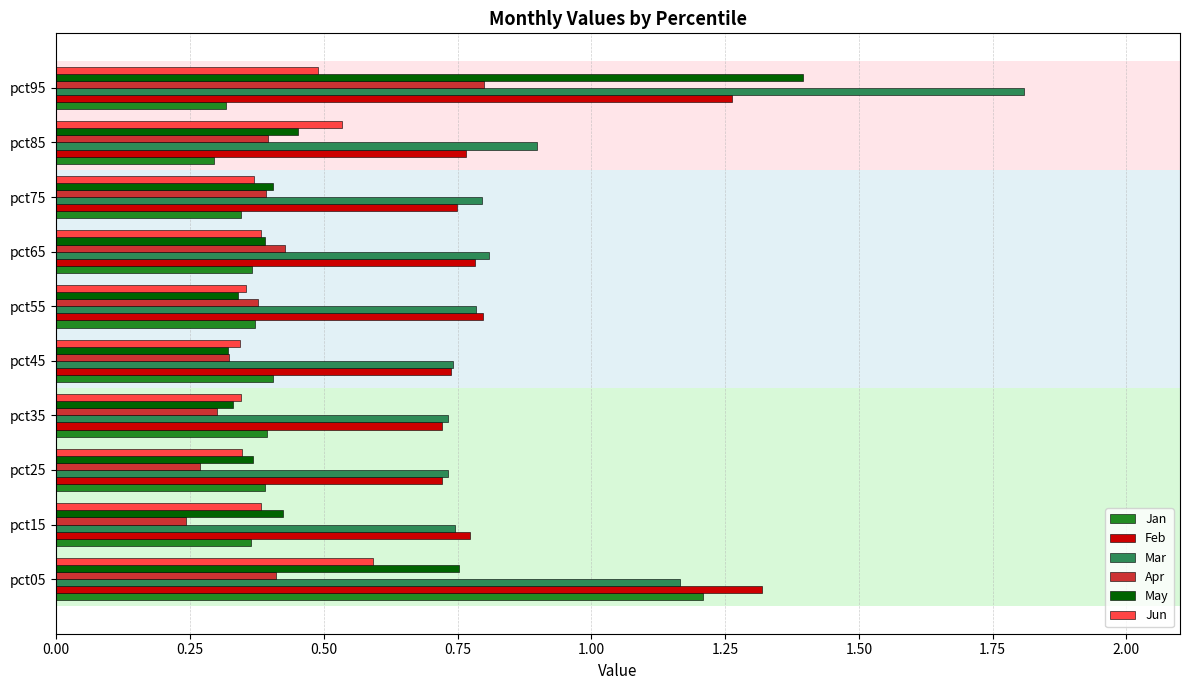

What is the spread (max minus min) of values at pct85?

0.6